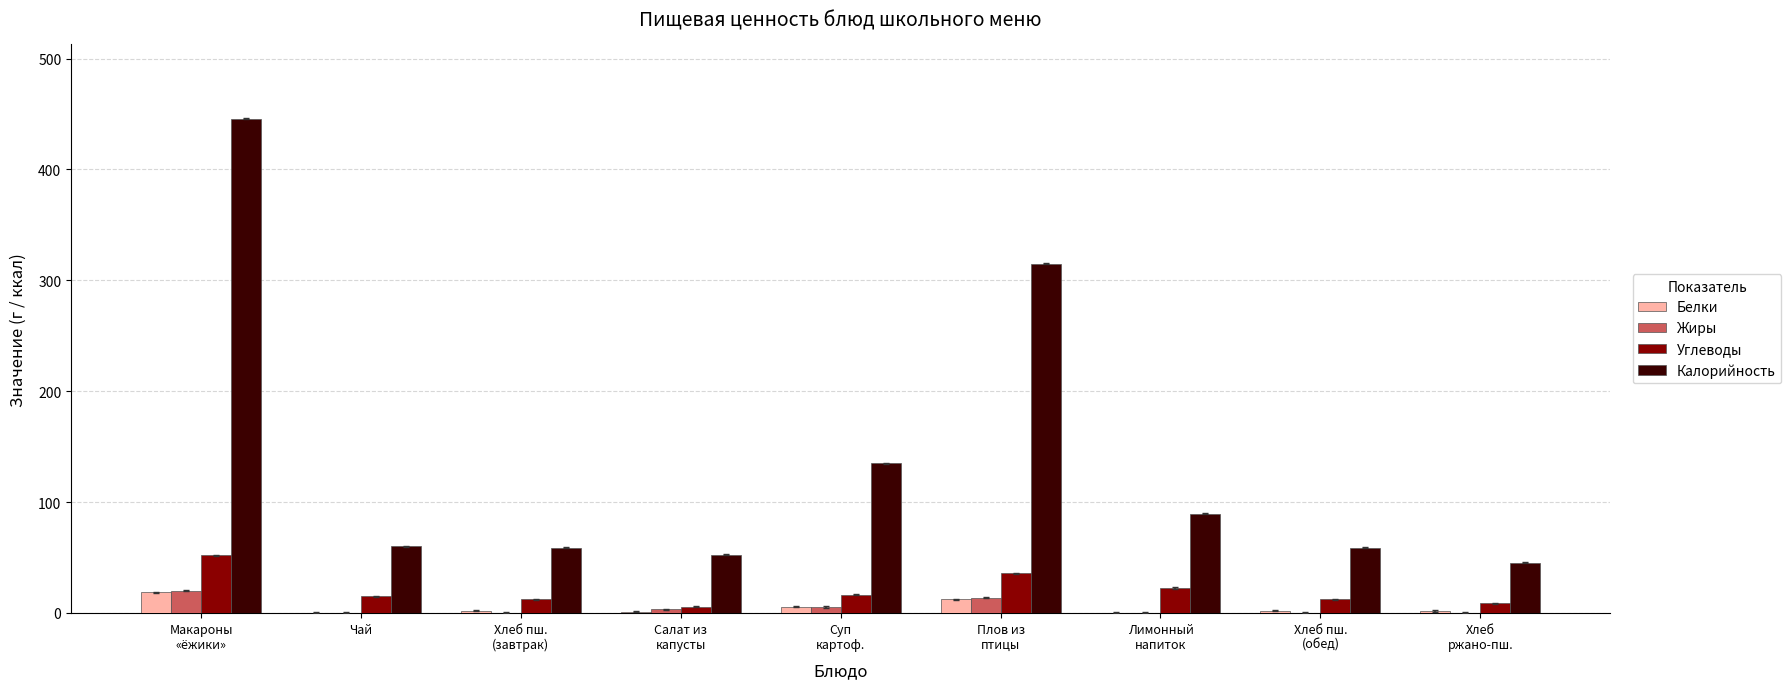

How many groups of bars are there?

9